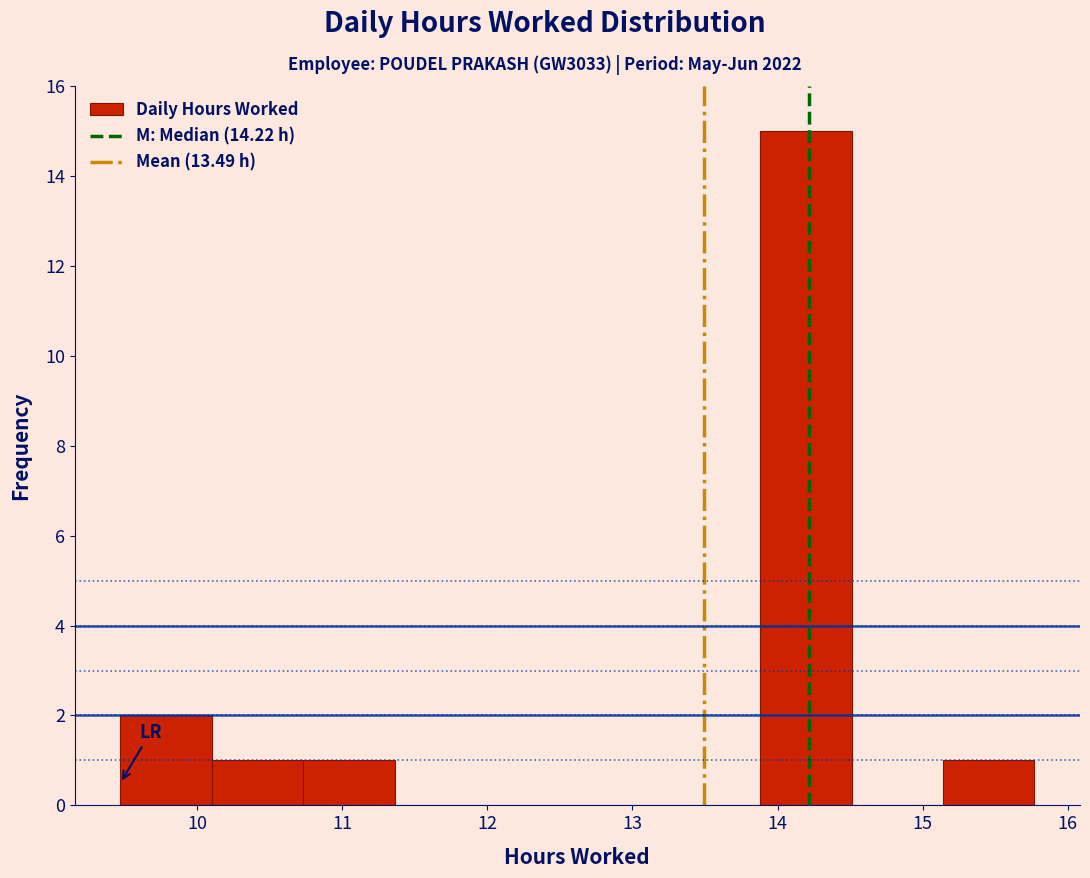

Which range on the x-axis has the tallest bar?

13.88 to 14.51